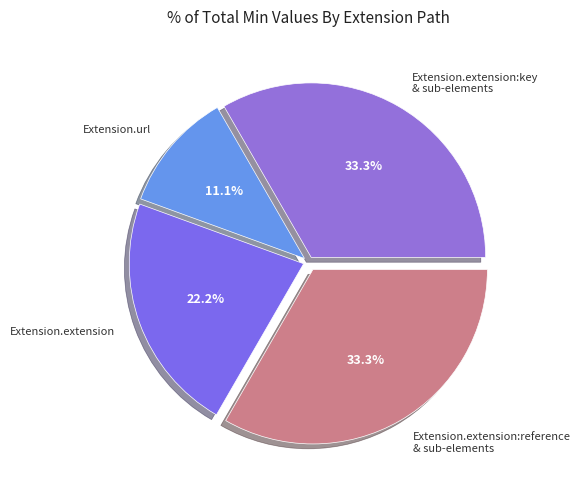

What is the smallest slice in the pie chart?

Extension.url